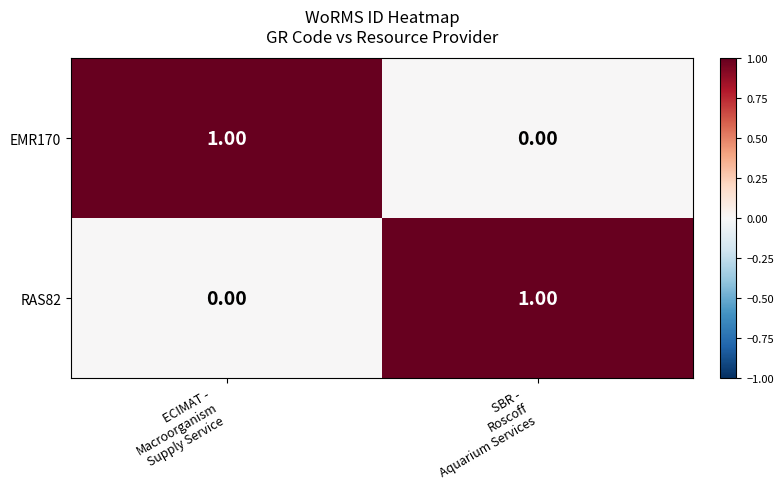

Count the number of categories in the chart.

2